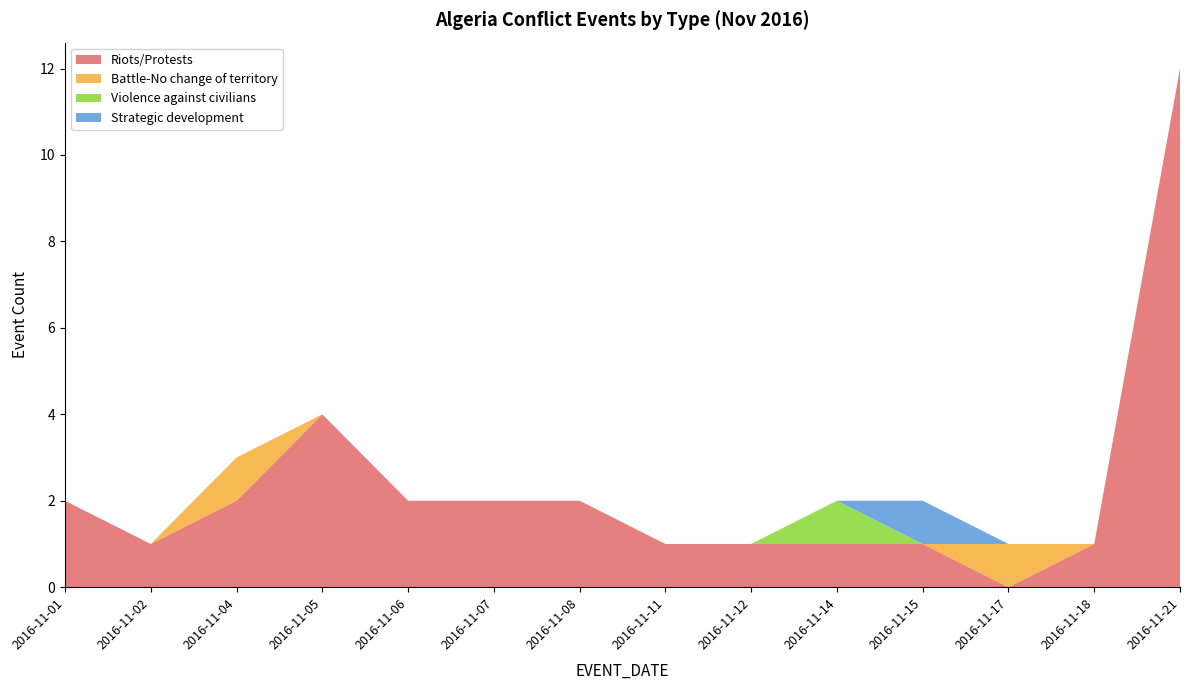

What is the total value across all series at 2016-11-05?

4